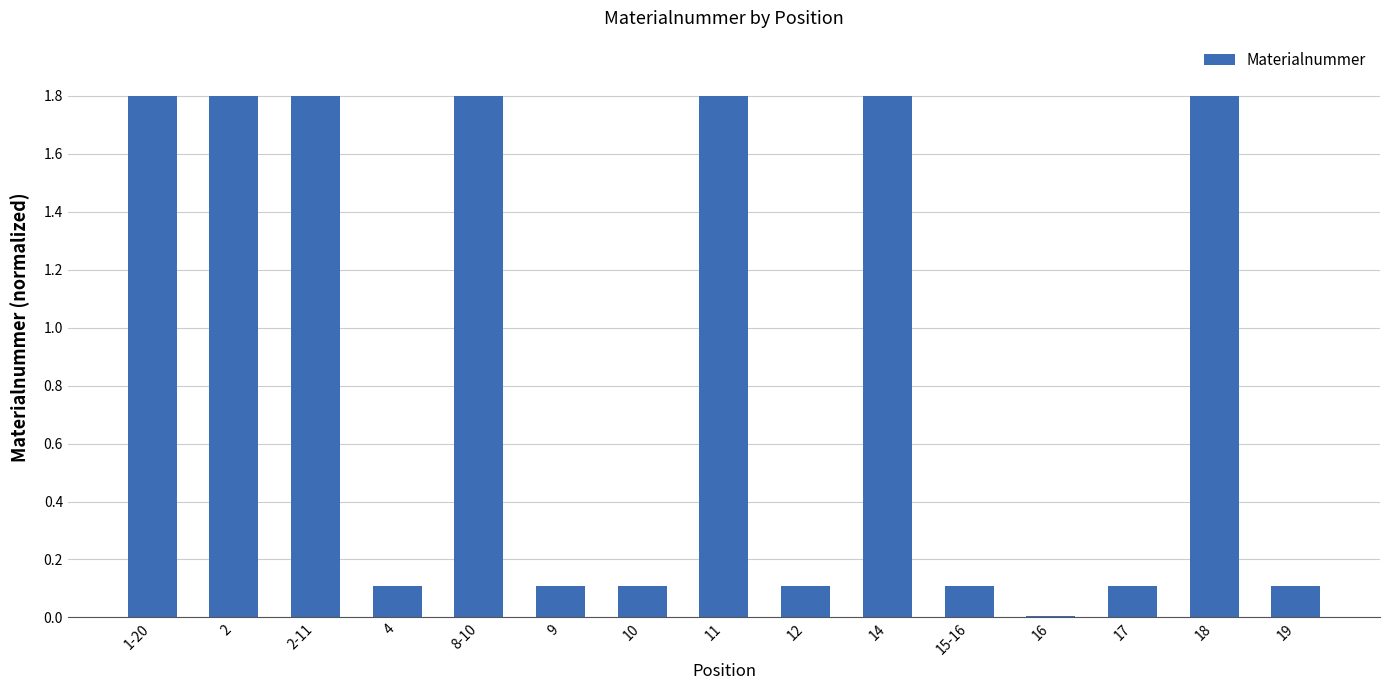

What is the difference between the values at 14 and 4?

1.7